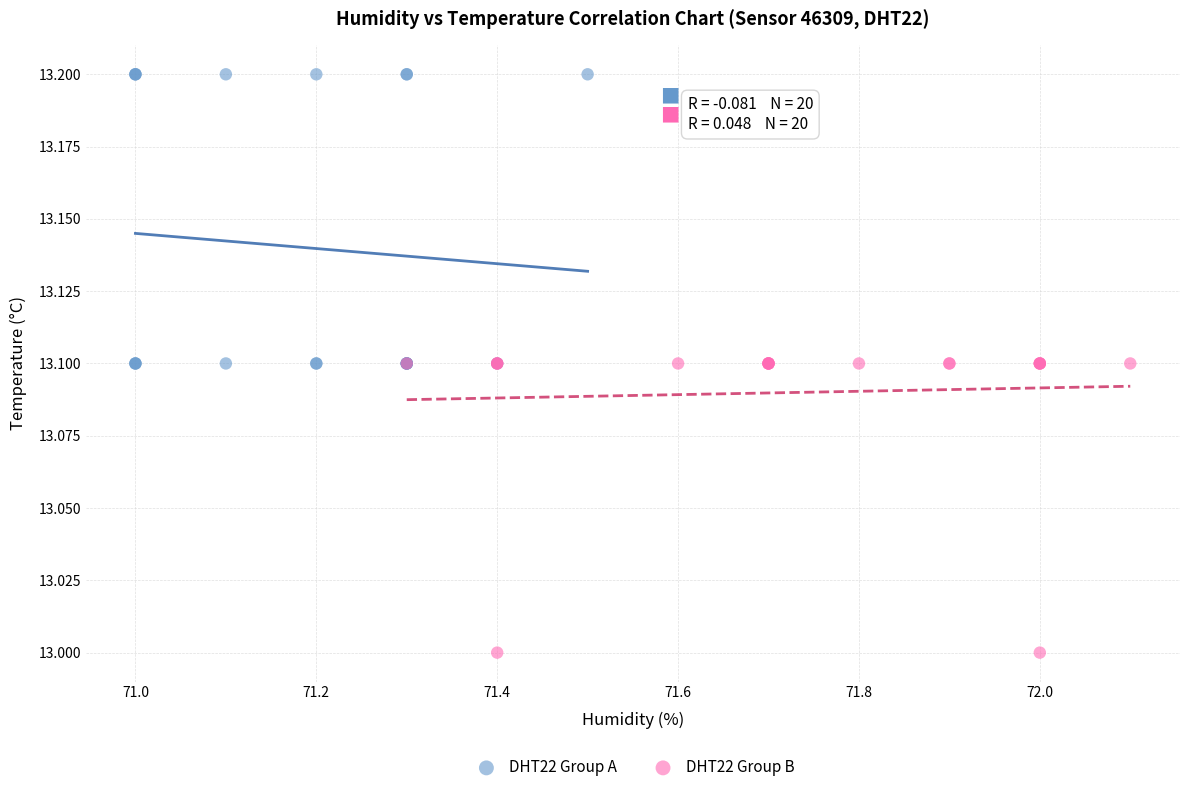

Which series reaches the maximum Y coordinate?

DHT22 Group A